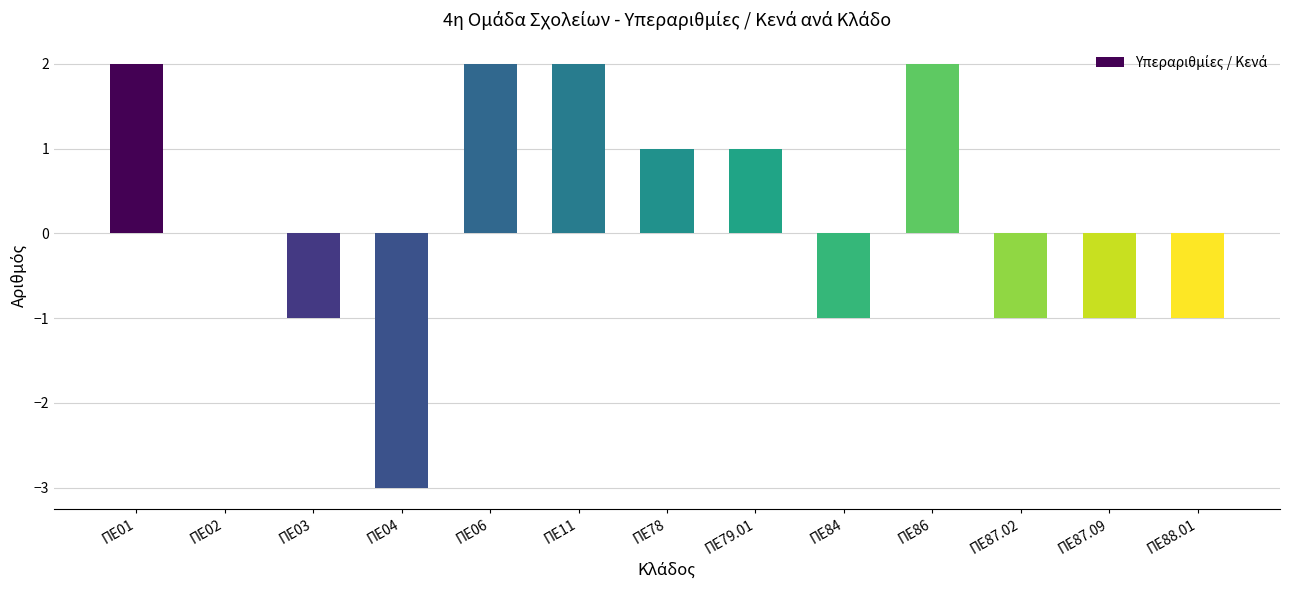

The value at ΠΕ04 is -5. True or false?

False